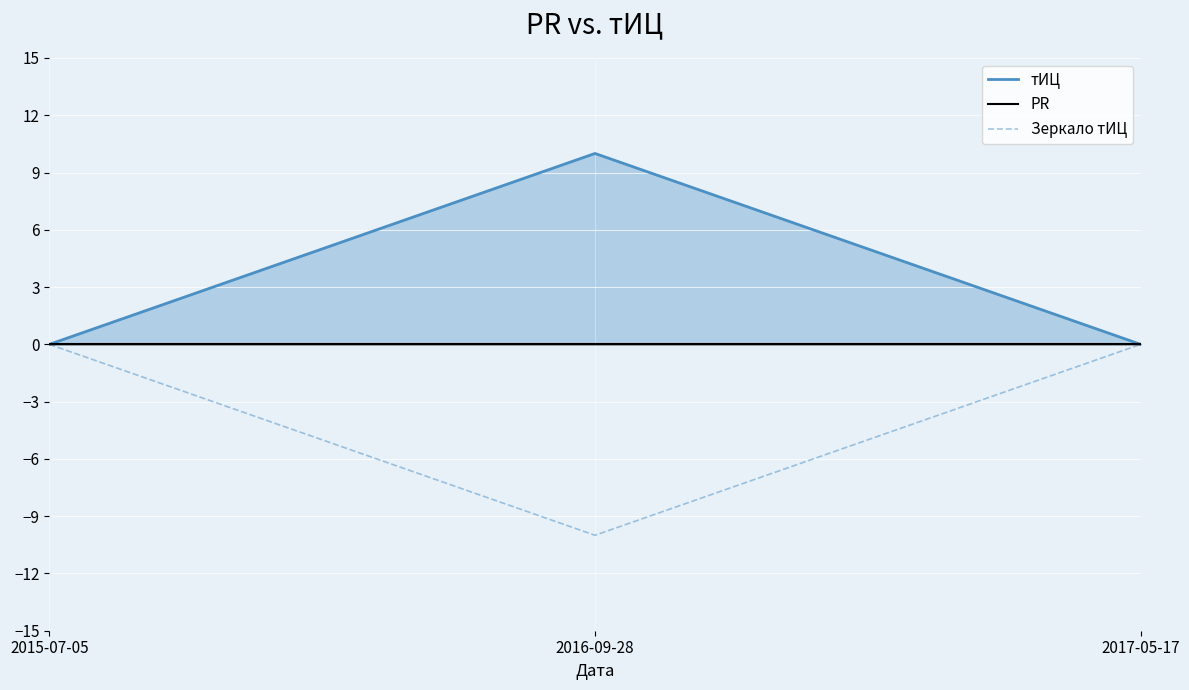

At 2017-05-17, list the series in order from largest to smallest.

тИЦ, PR, Зеркало тИЦ